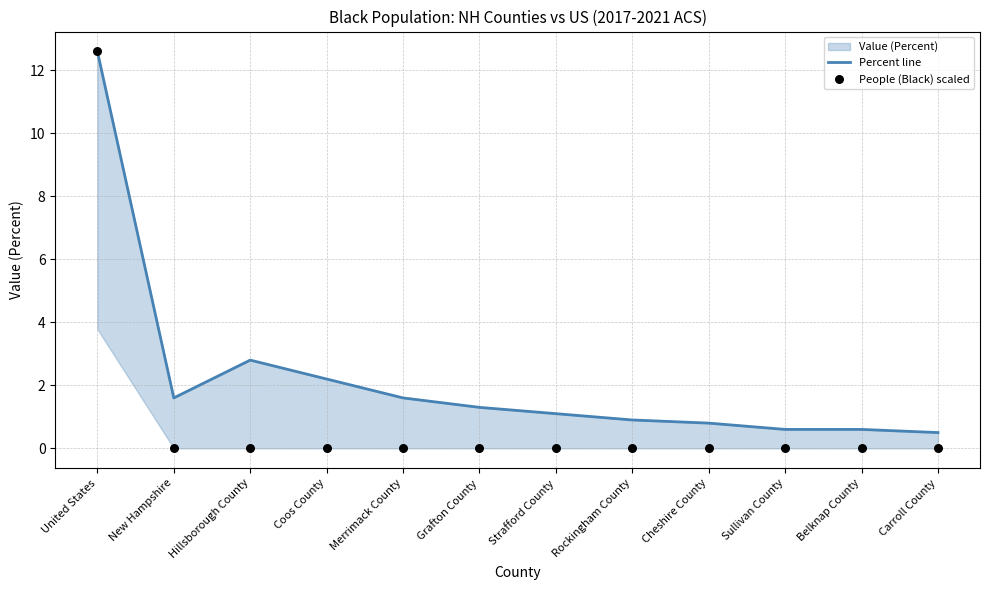

Which series contains the lowest Y value?

People (Black) scaled